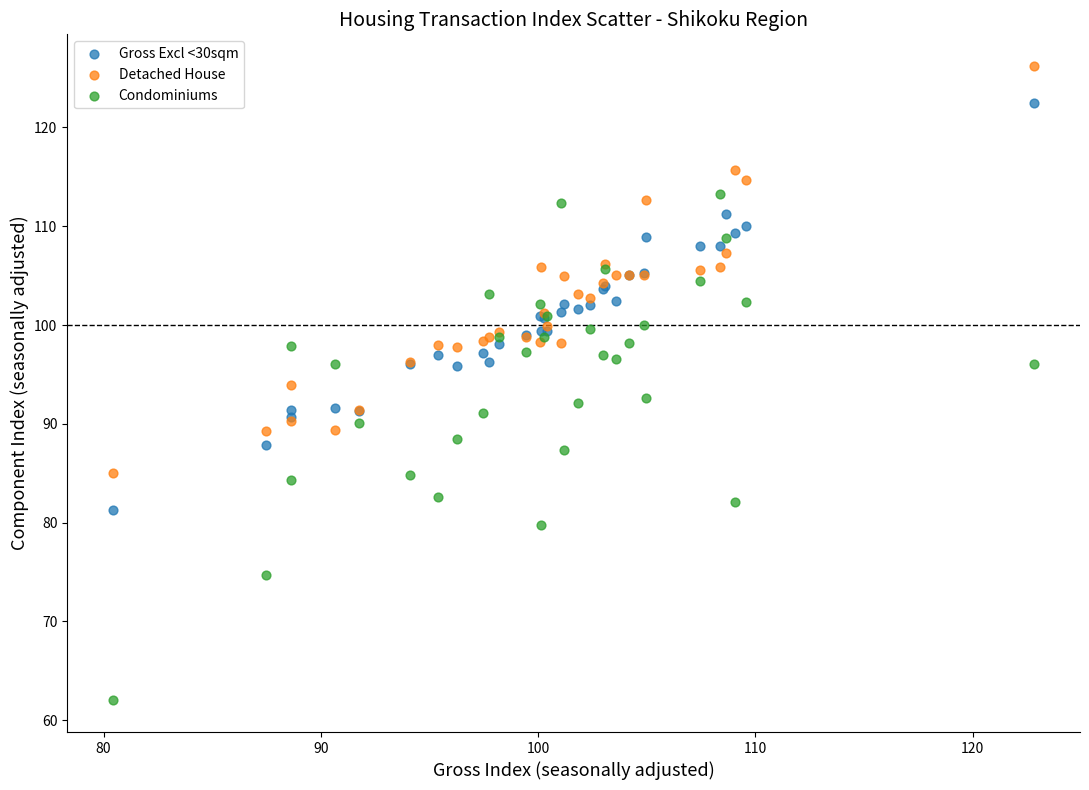

What are all the series names shown in the legend?

Gross Excl <30sqm, Detached House, Condominiums